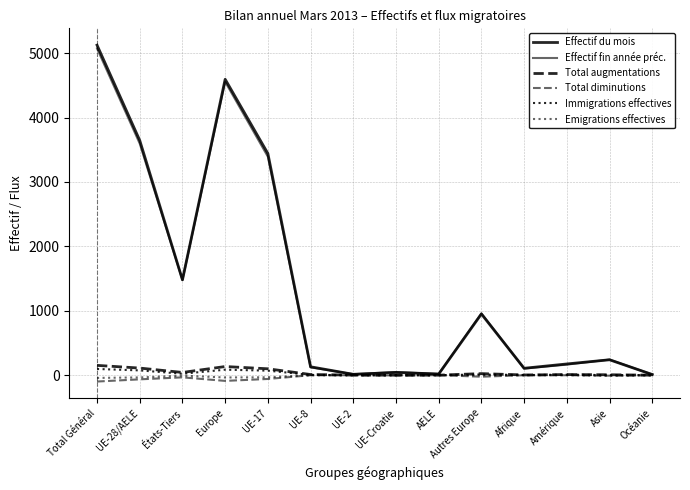

What is the total value across all series at Océanie?

20